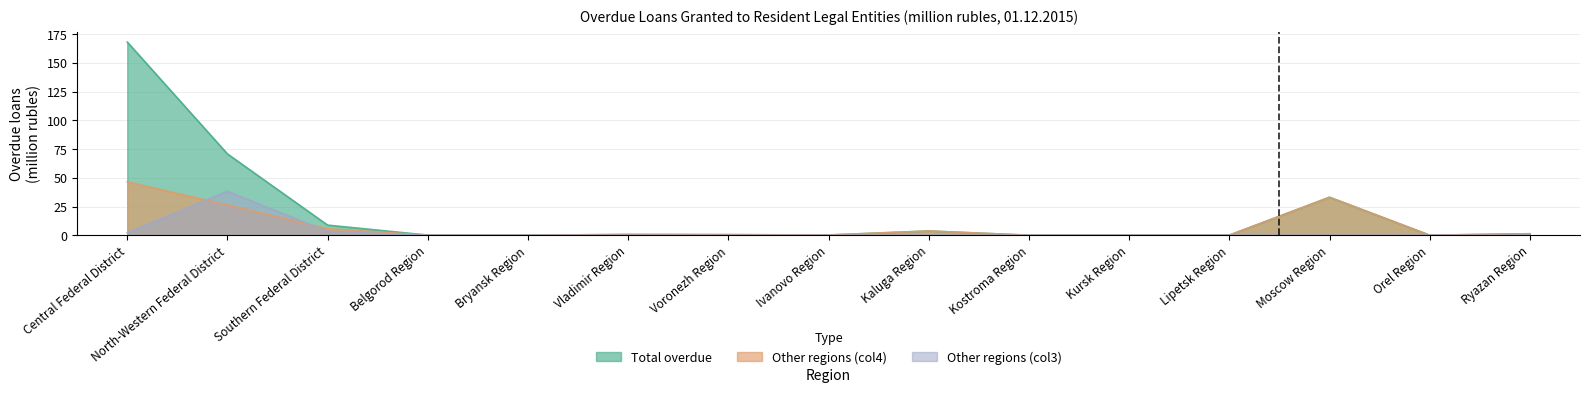

True or false: By credit institutions of other regions (col3) and By credit institutions of other regions (col4) intersect in this chart.

True